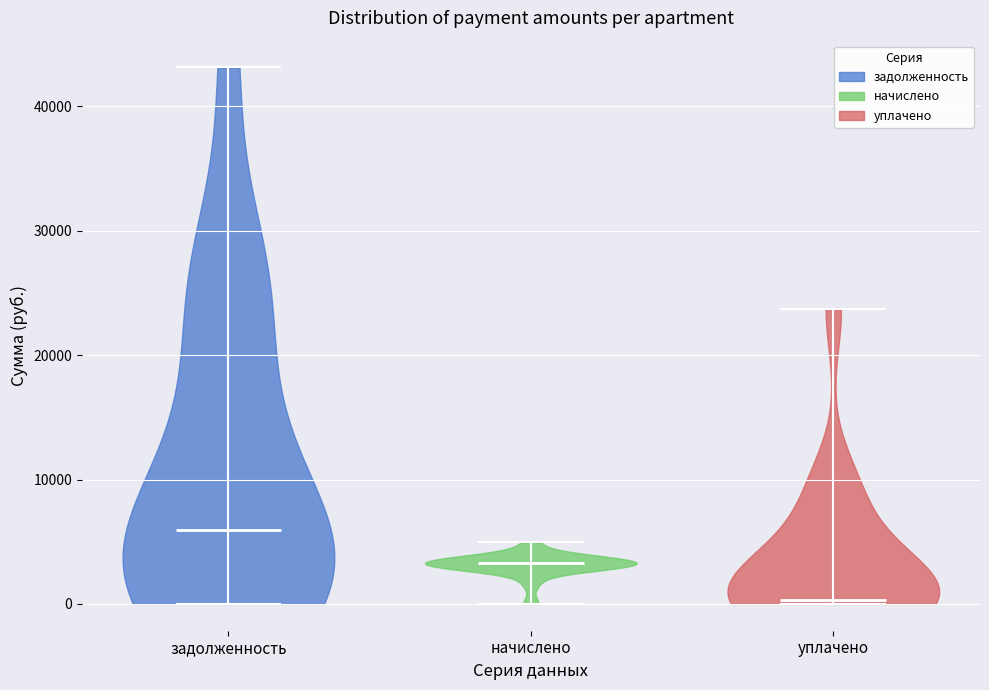

Reading left to right, read every violin against the y-axis: where its median line is, and the lowest and highest points it reaches. The values are not printed on the chart, so give them approximately, as read against the axis.

задолженность: median line 6000, lowest point 0, highest point 43000
начислено: median line 3000, lowest point 0, highest point 5000
уплачено: median line 0, lowest point 0, highest point 24000